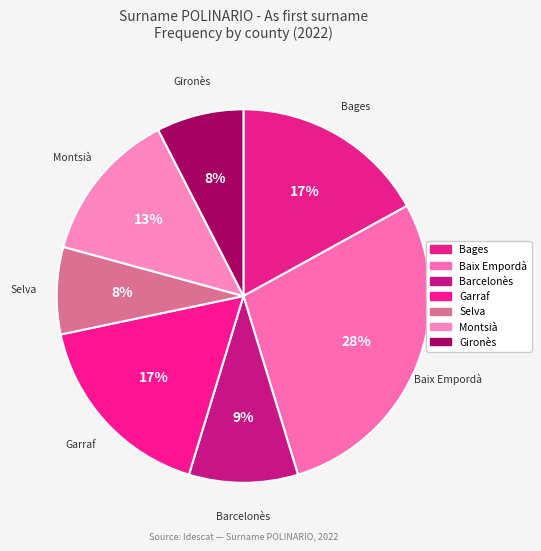

Rank the categories by value from lowest to highest.

Selva, Gironès, Barcelonès, Montsià, Bages, Garraf, Baix Empordà